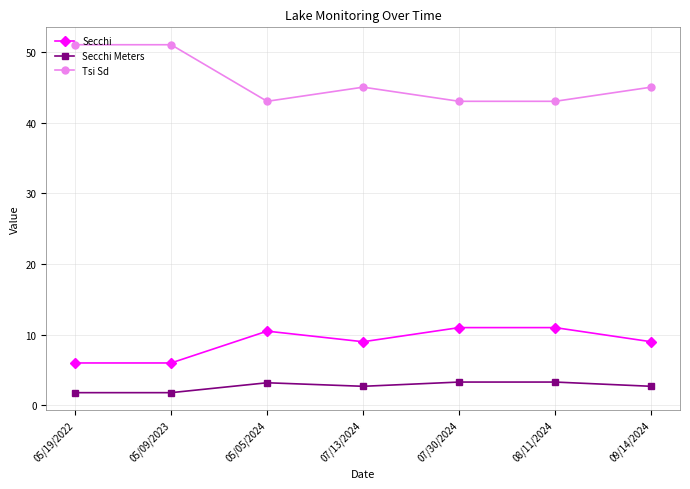

Which series has the largest range (max minus min)?

Tsi Sd